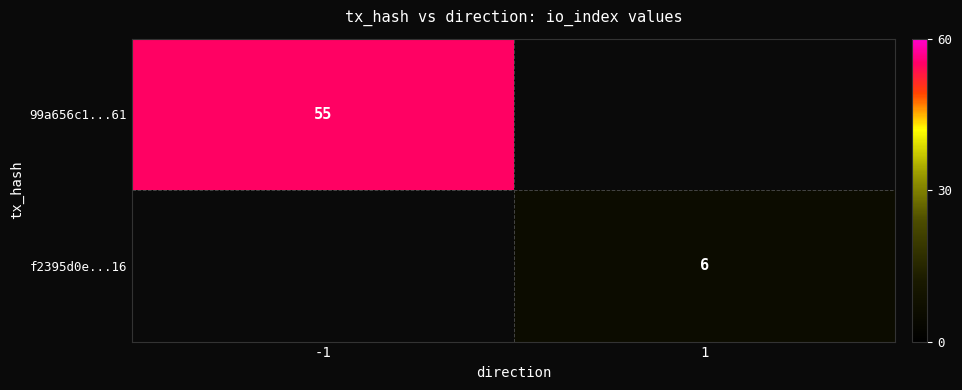

What is the maximum value shown in the chart?

55.0